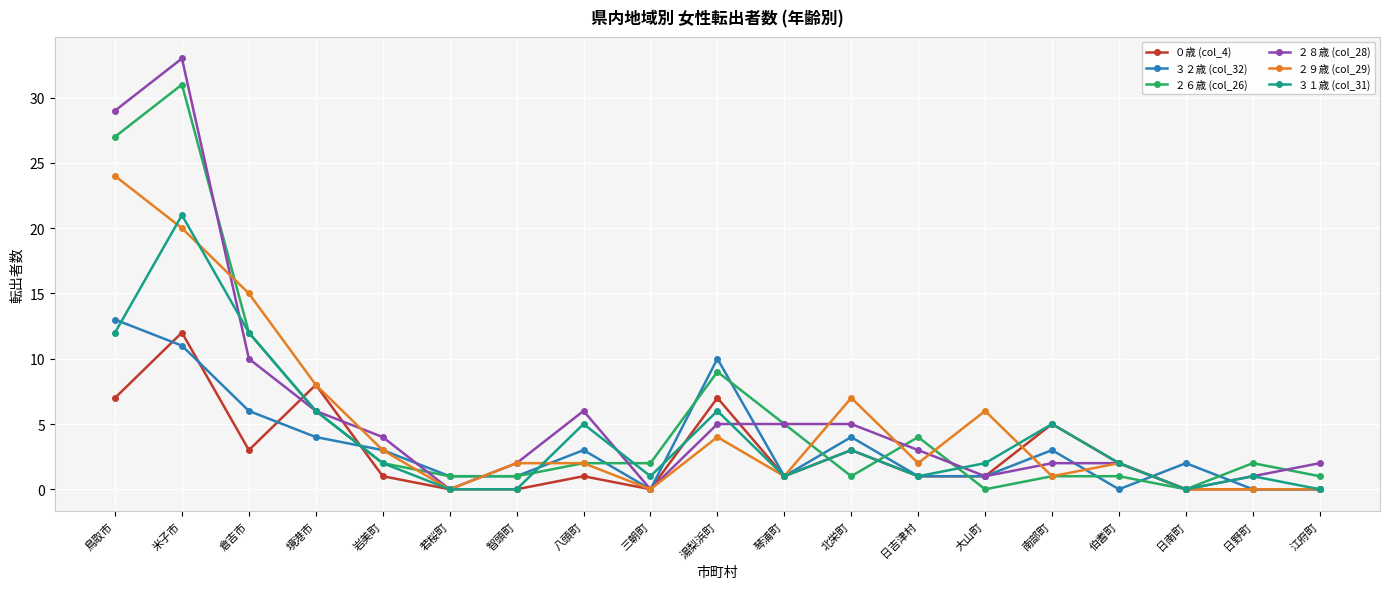

True or false: ３２歳 (col_32) has more than 2 interior local peaks.

True